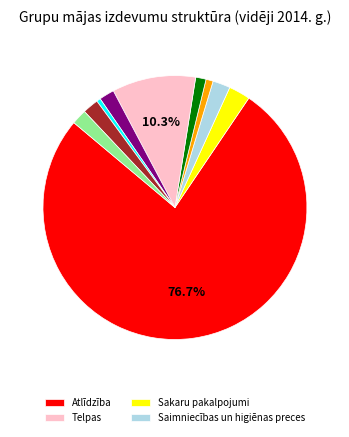

To the nearest percent, what is the average slice percentage?

10%